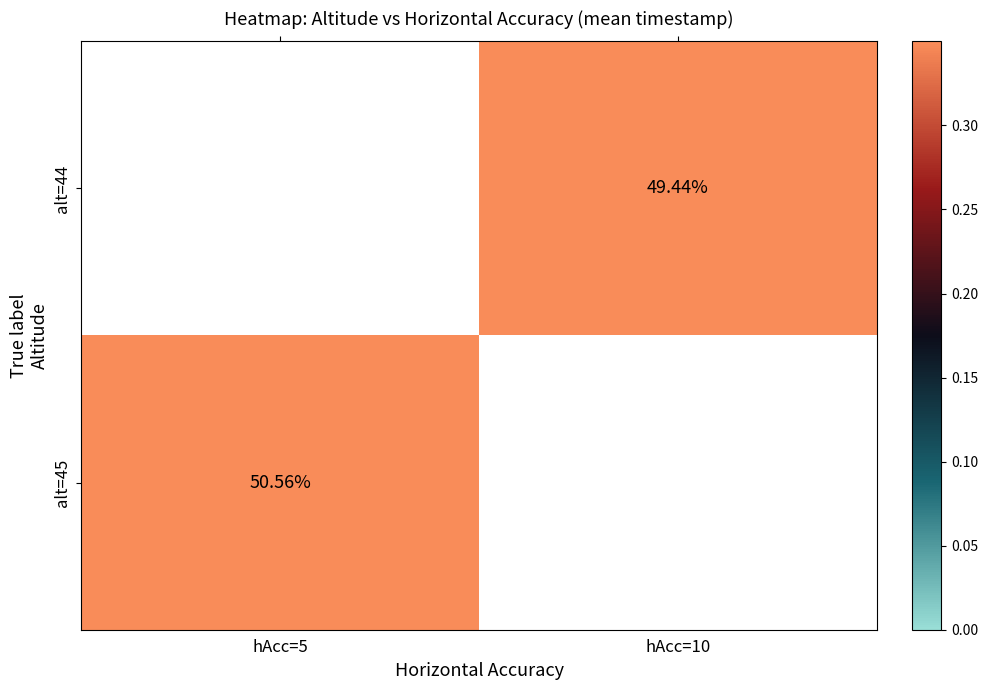

Which label corresponds to the largest value in the chart?

hAcc=5